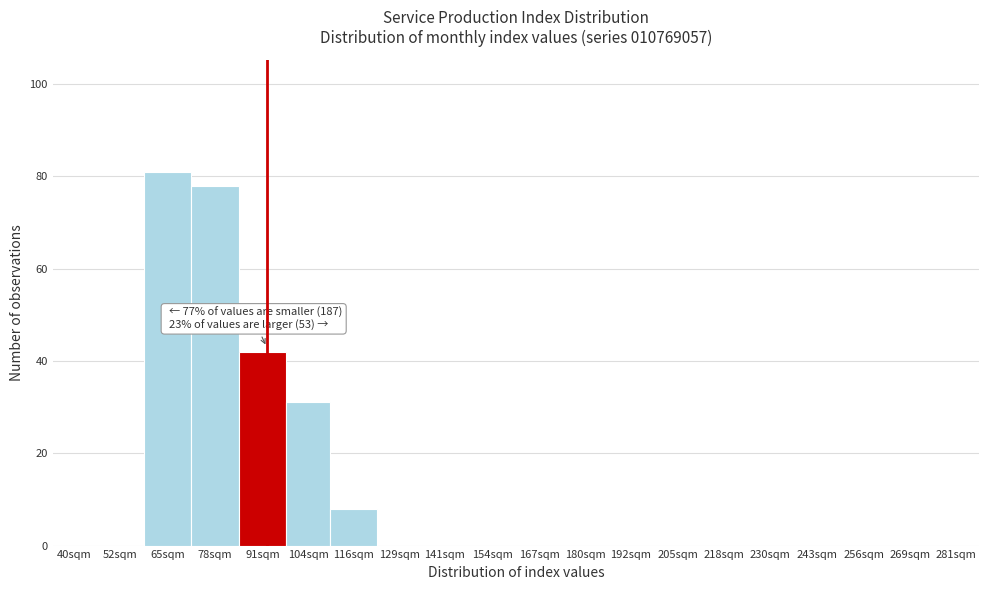

Reading left to right, list all the values displayed in this chart.

40sqm=0	52sqm=0	65sqm=81	78sqm=78	91sqm=42	104sqm=31	116sqm=8	129sqm=0	141sqm=0	154sqm=0	167sqm=0	180sqm=0	192sqm=0	205sqm=0	218sqm=0	230sqm=0	243sqm=0	256sqm=0	269sqm=0	281sqm=0